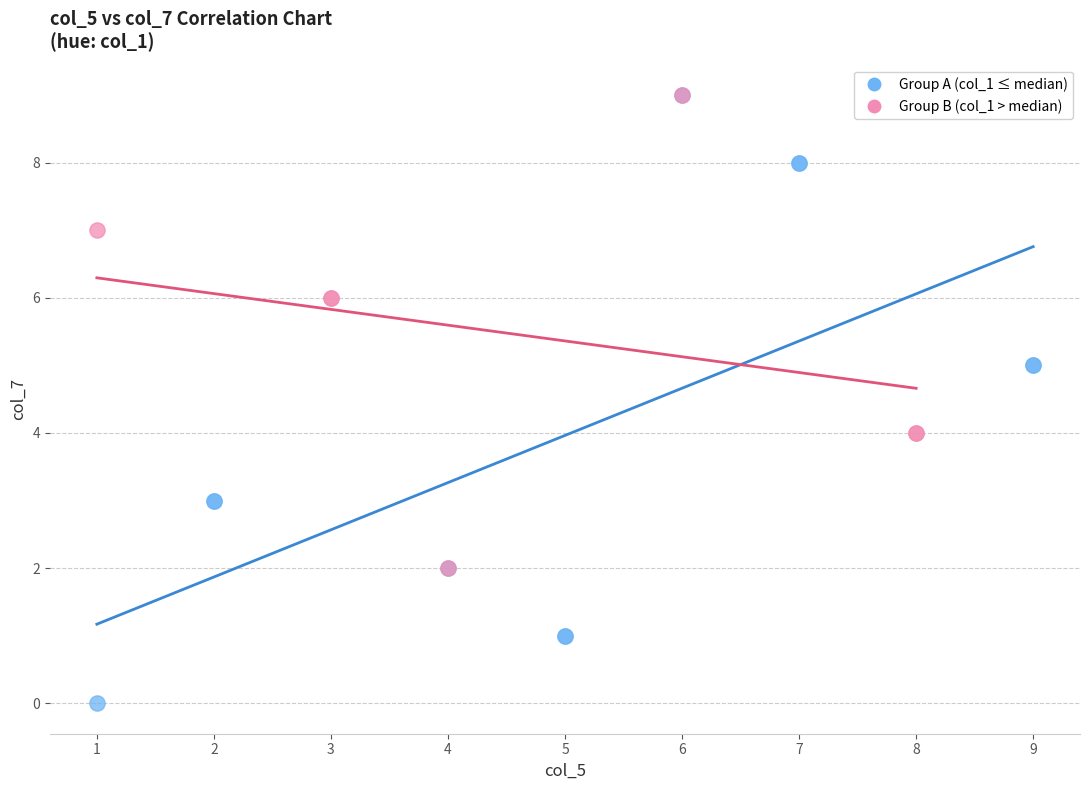

Which series has the widest spread of Y values?

Group A (col_1 ≤ median)